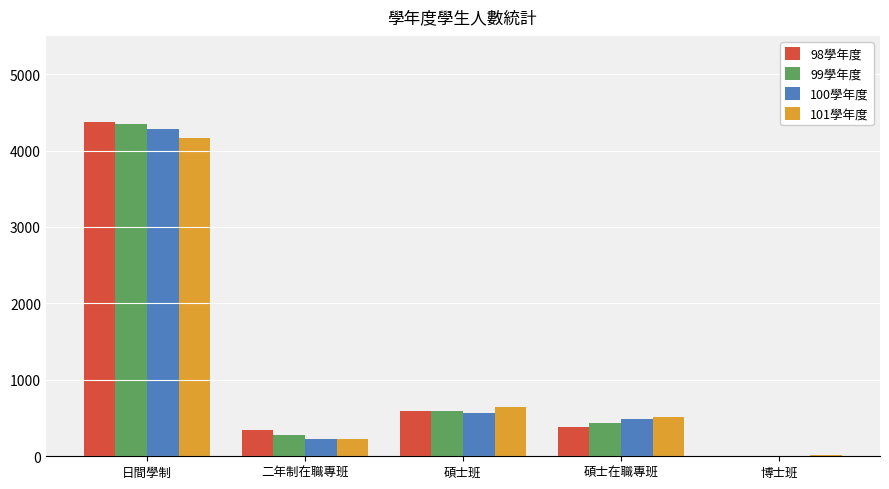

Reading right to left, what are all the values shown in this chart?

98學年度: 博士班=5	碩士在職專班=378	碩士班=592	二年制在職專班=345	日間學制=4376
99學年度: 博士班=6	碩士在職專班=433	碩士班=588	二年制在職專班=278	日間學制=4344
100學年度: 博士班=8	碩士在職專班=486	碩士班=567	二年制在職專班=229	日間學制=4277
101學年度: 博士班=12	碩士在職專班=513	碩士班=646	二年制在職專班=220	日間學制=4167